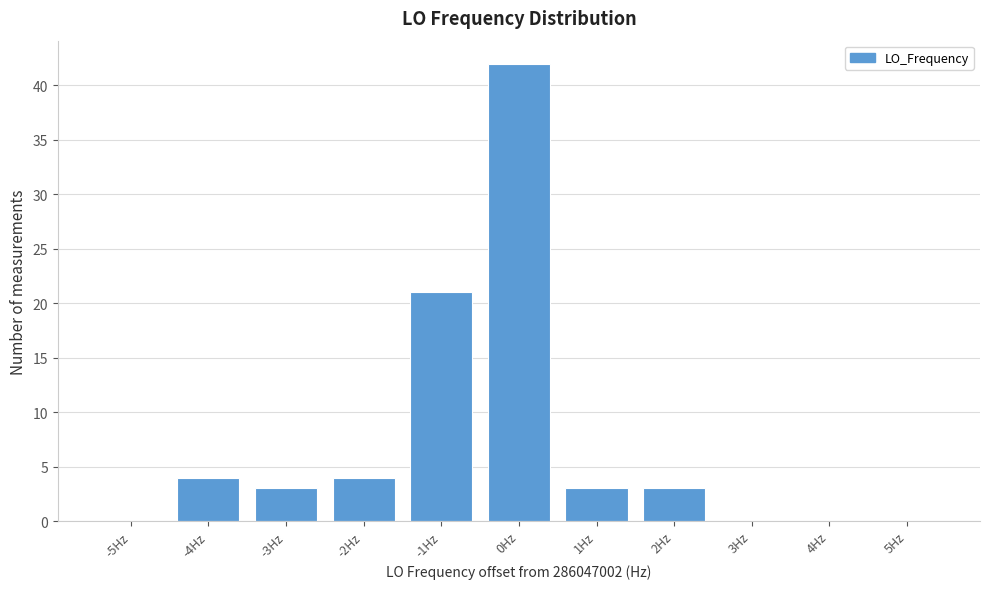

Reading right to left, what are all the values shown in this chart?

5Hz=0	4Hz=0	3Hz=0	2Hz=3	1Hz=3	0Hz=42	-1Hz=21	-2Hz=4	-3Hz=3	-4Hz=4	-5Hz=0